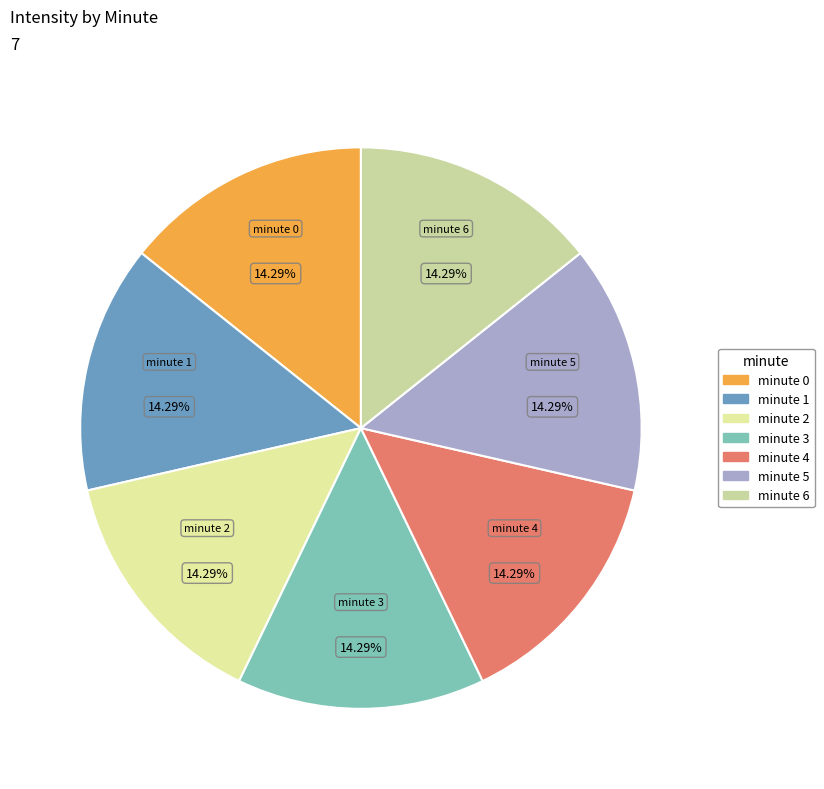

Is there any slice that represents more than half of the pie?

No